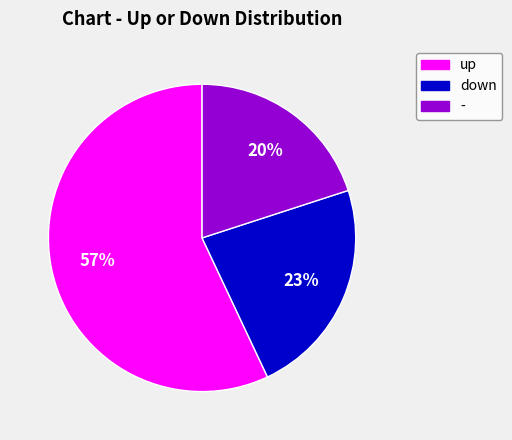

Which category accounts for the majority?

up